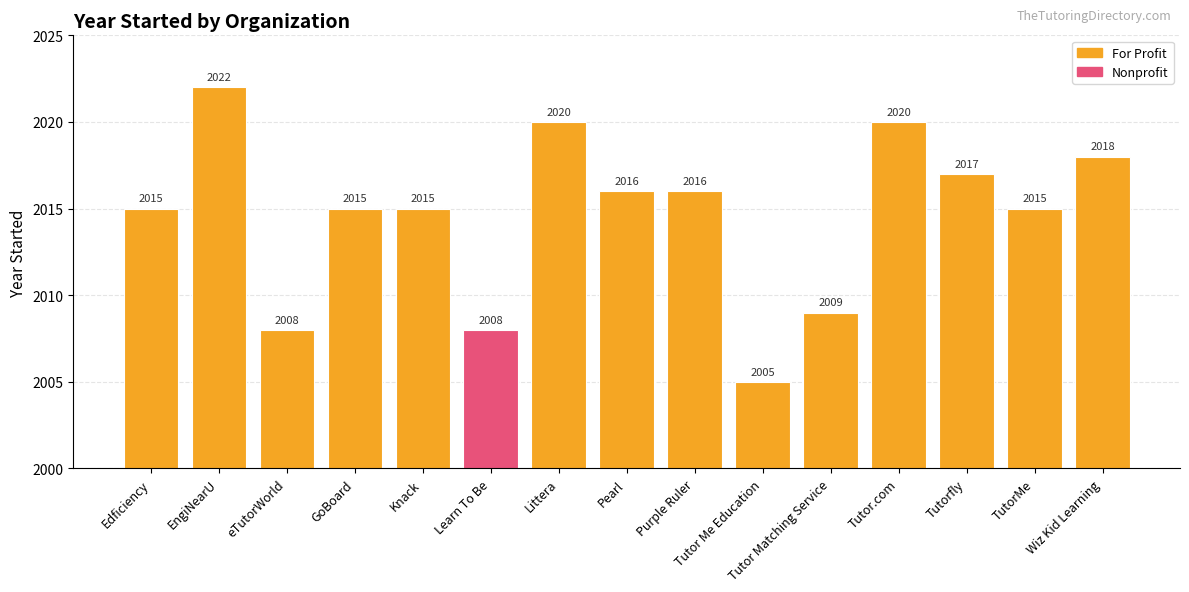

The value at Learn To Be is 3011. True or false?

False